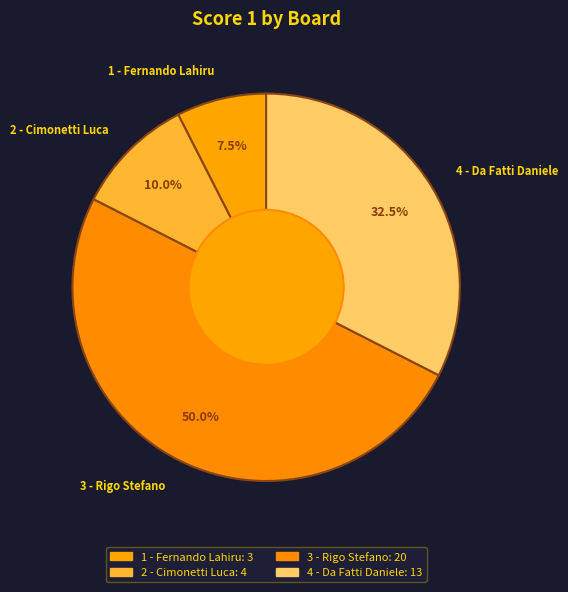

True or false: 3 - Rigo Stefano accounts for 42% of the total.

False